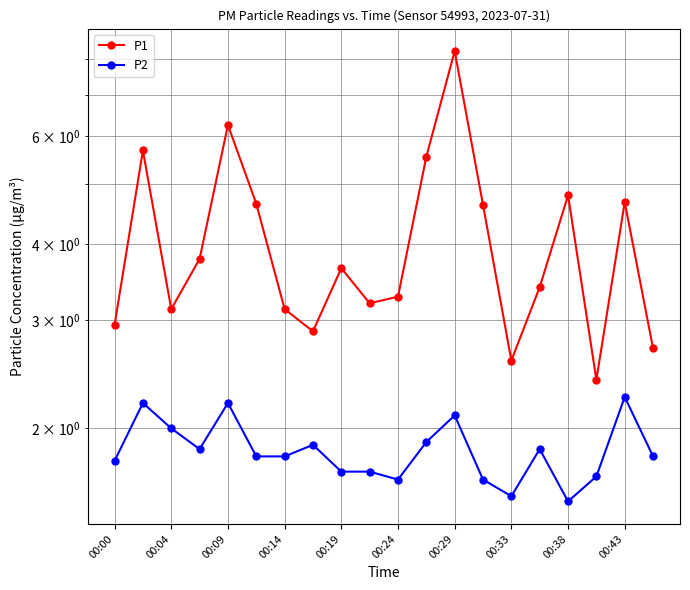

What is the label of the 1st point from the left?

00:00